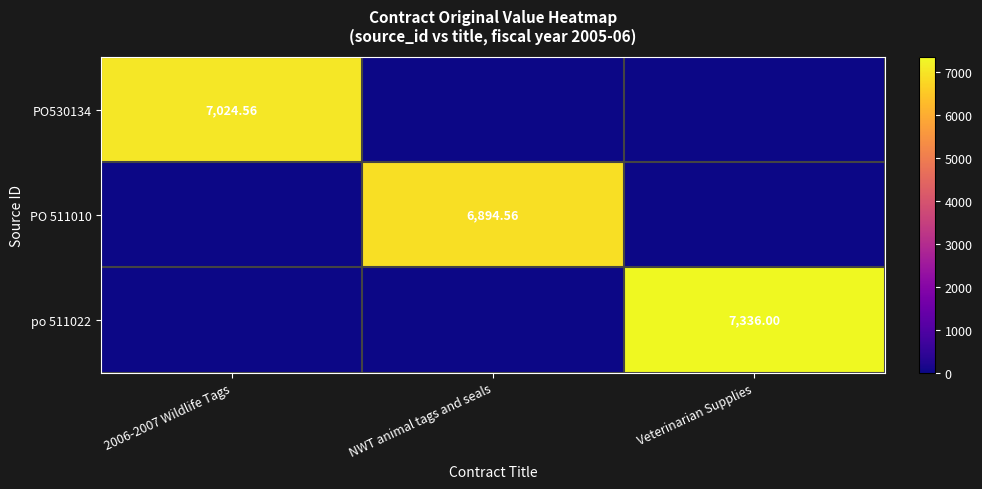

At how many categories does at least one series exceed 5337?

3